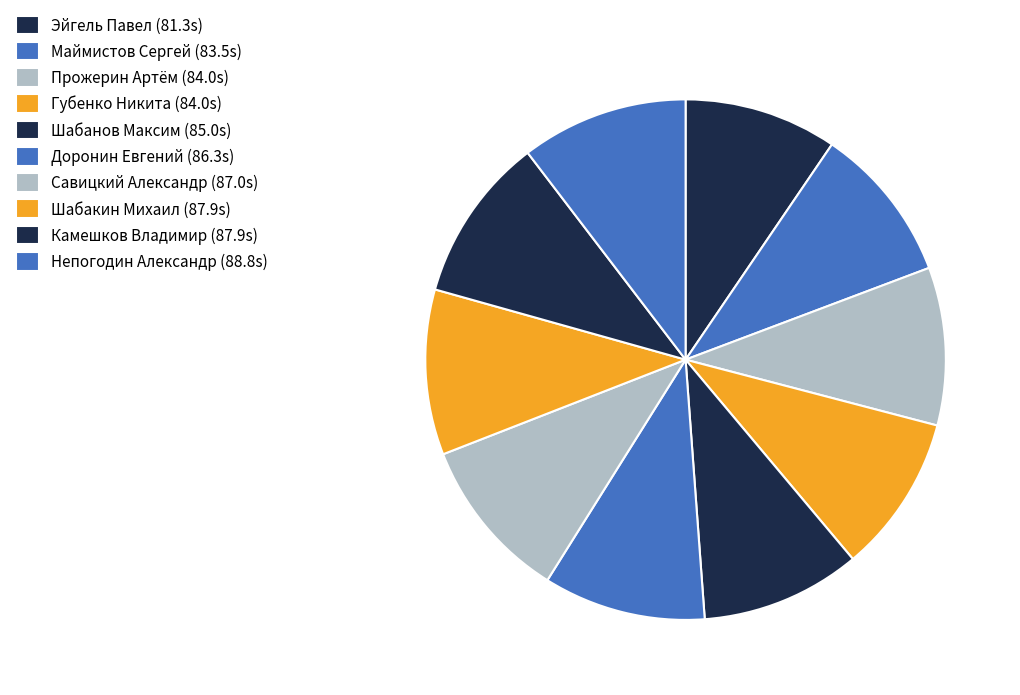

What percentage is the Непогодин Александр slice, to the nearest percent?

10%